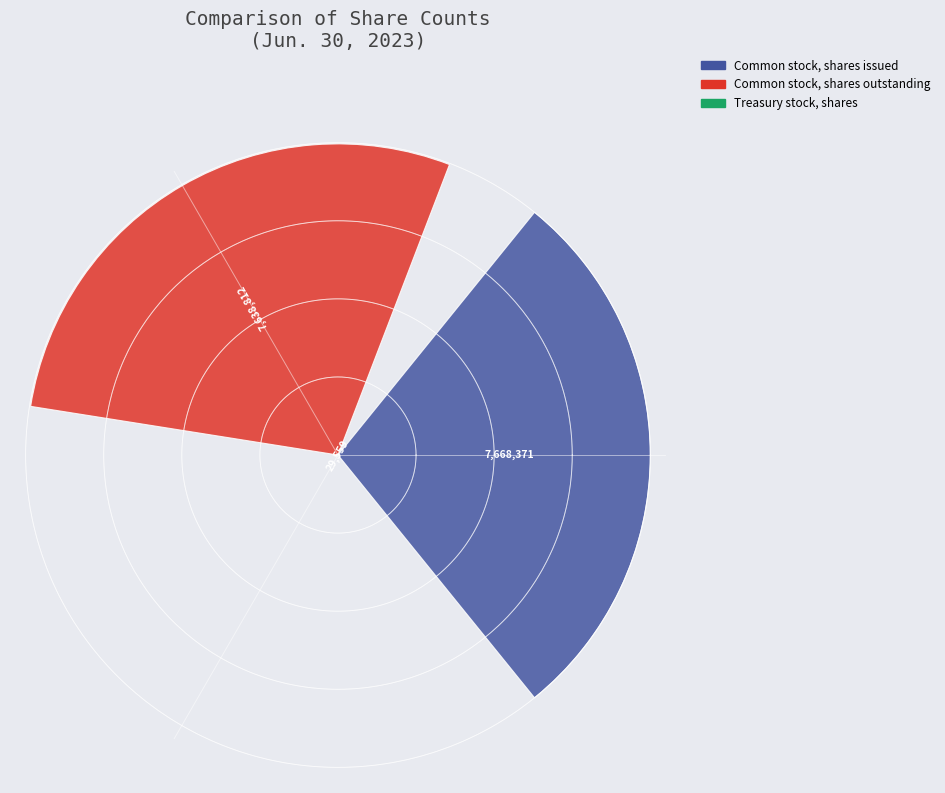

What is the smallest value displayed?

29559